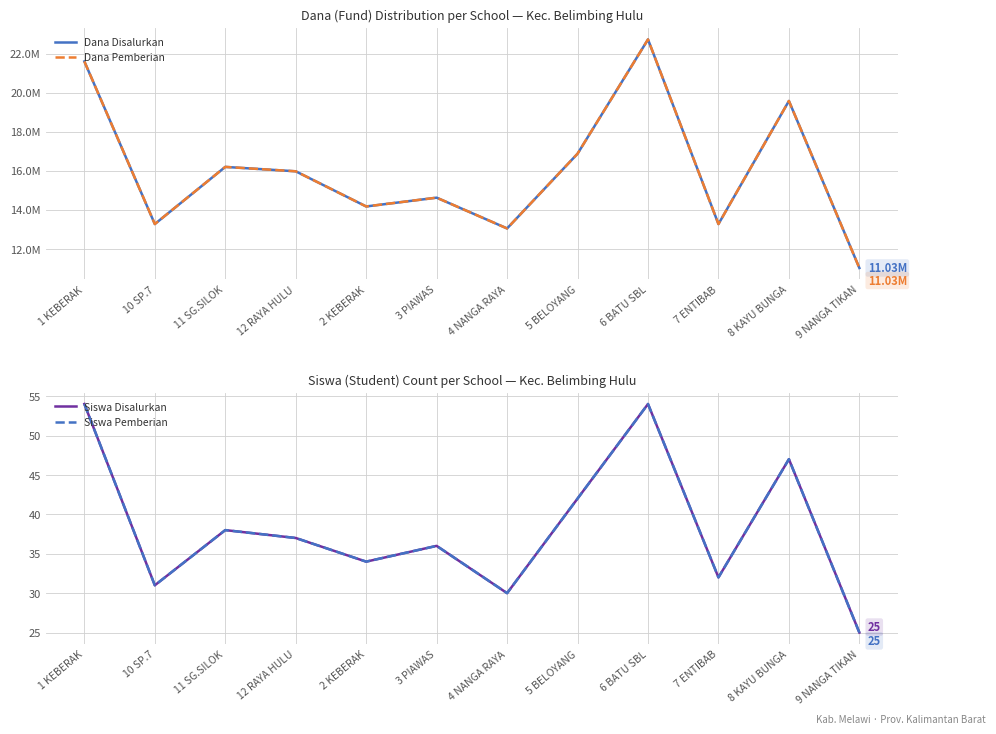

The Siswa Disalurkan series shows 55 at 12 RAYA HULU. True or false?

False